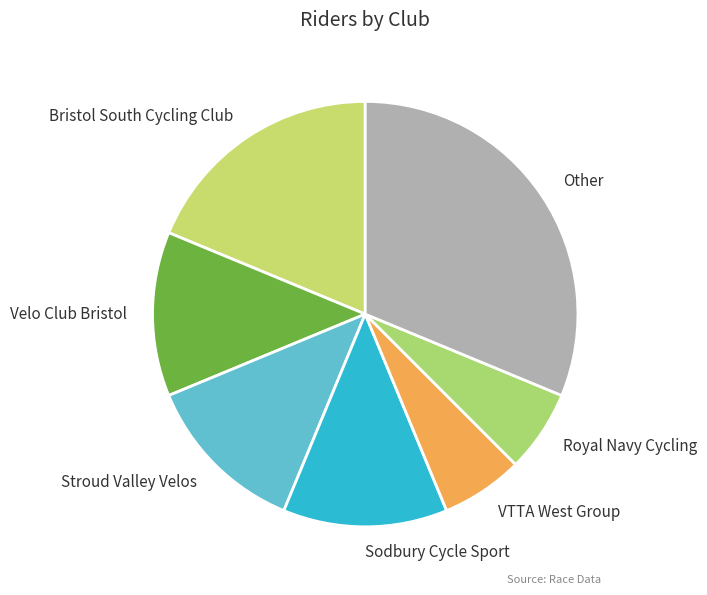

How many segments does this pie chart have?

7